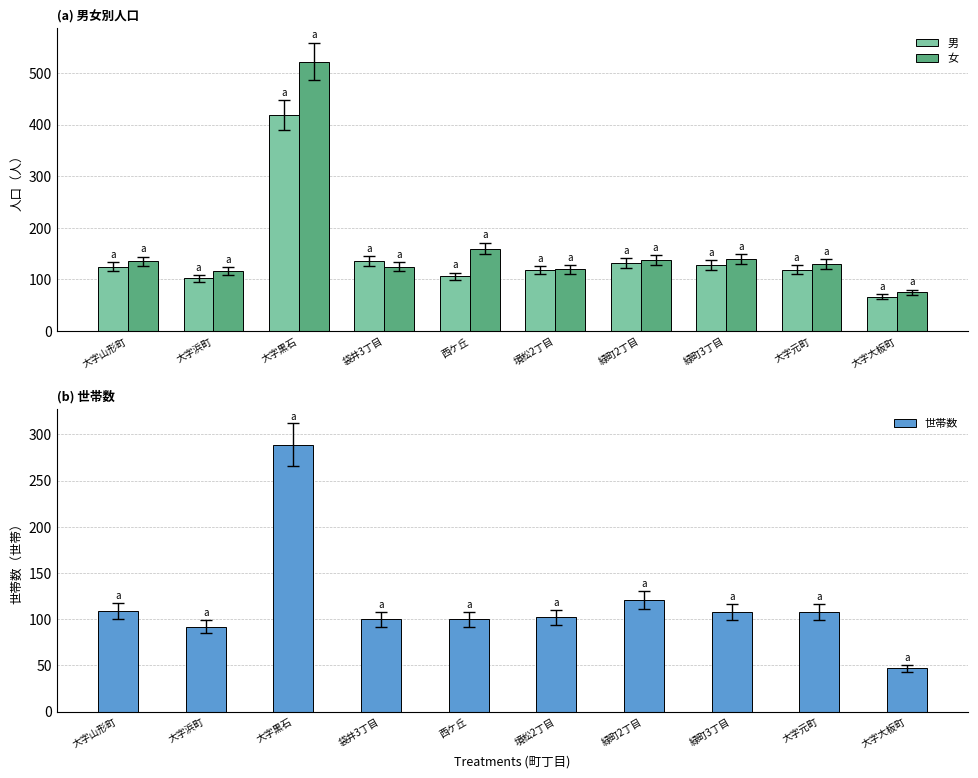

What is the label of the 9th bar from the right?

大字浜町